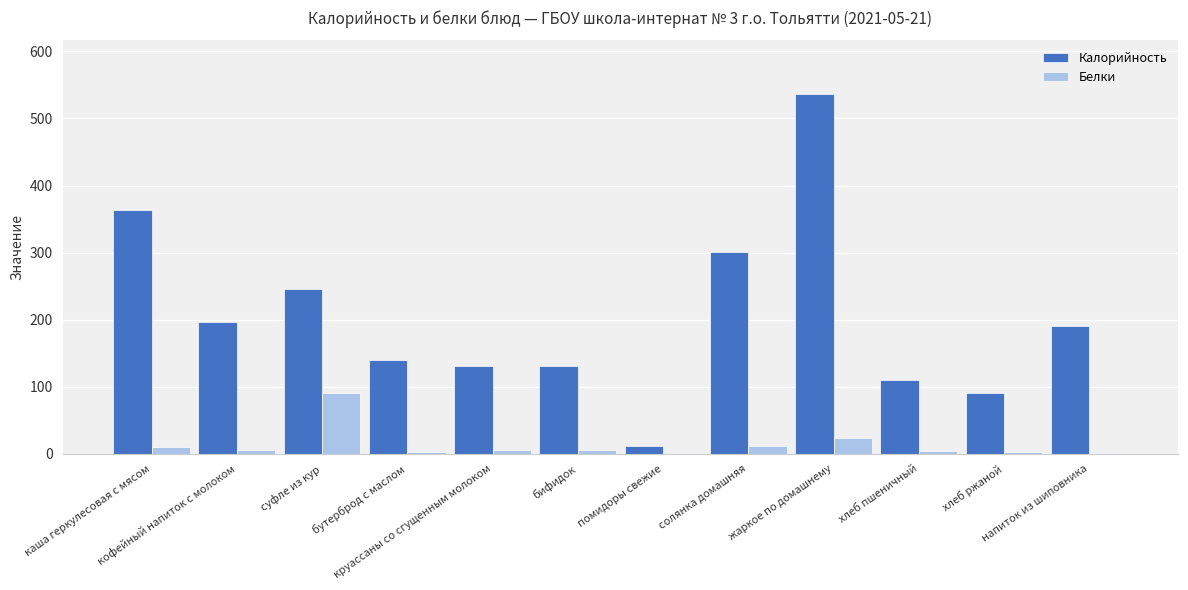

Which series has the largest total across all categories?

Калорийность